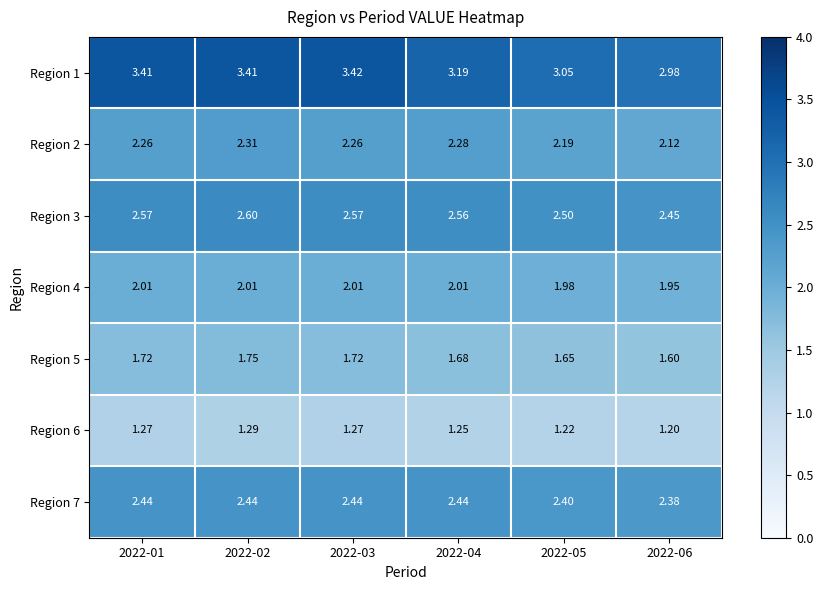

Is the value of Region 5 at 2022-05 greater than the value of Region 4 at 2022-06?

No